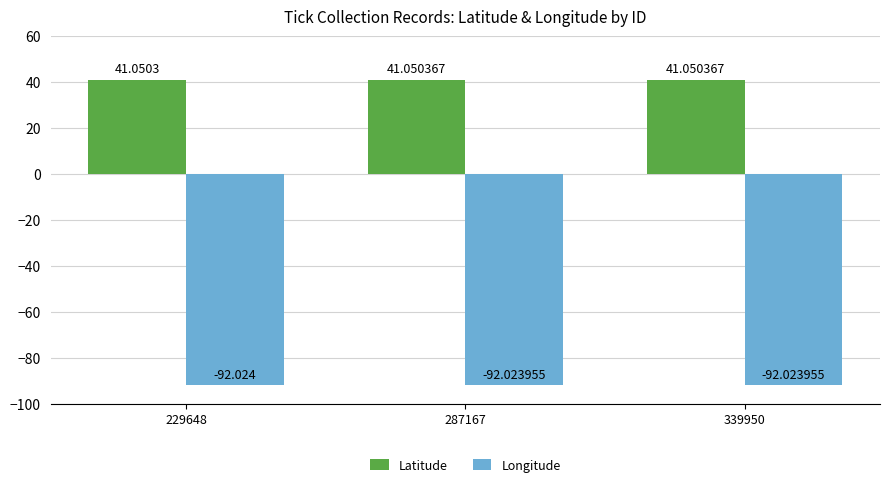

How many bars are there in each group?

2